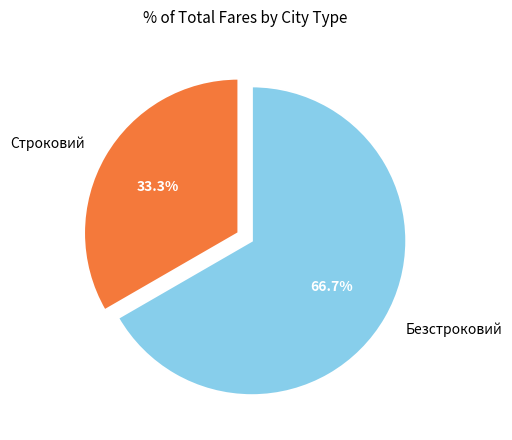

To the nearest percent, what percentage of the pie is Безстроковий?

67%